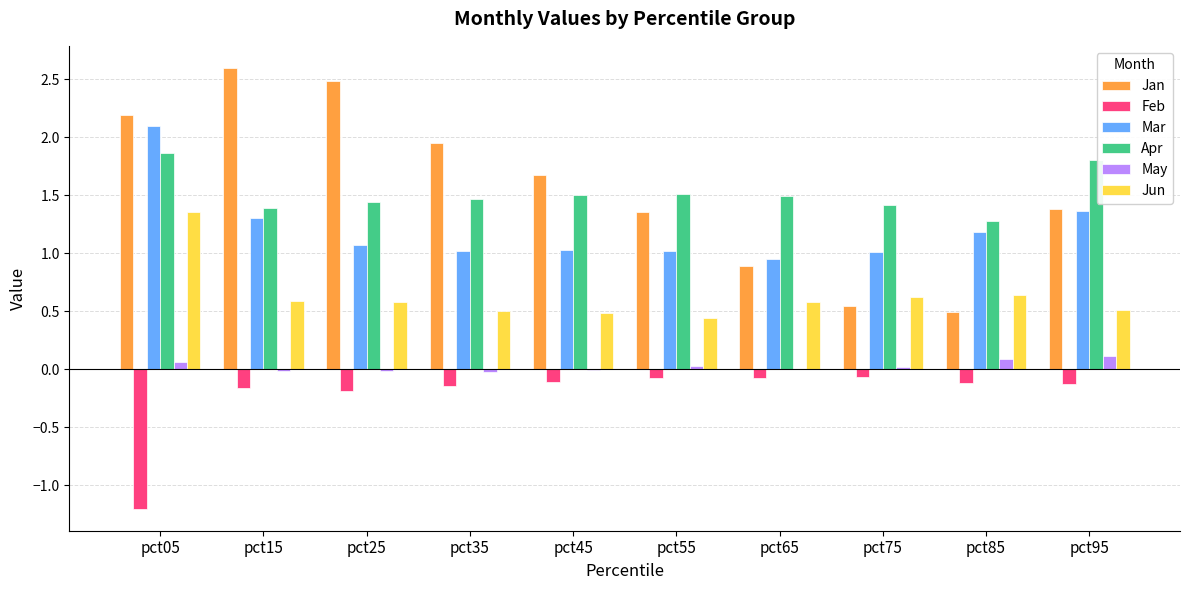

Is it true that Mar equals 1.3 at pct15?

True